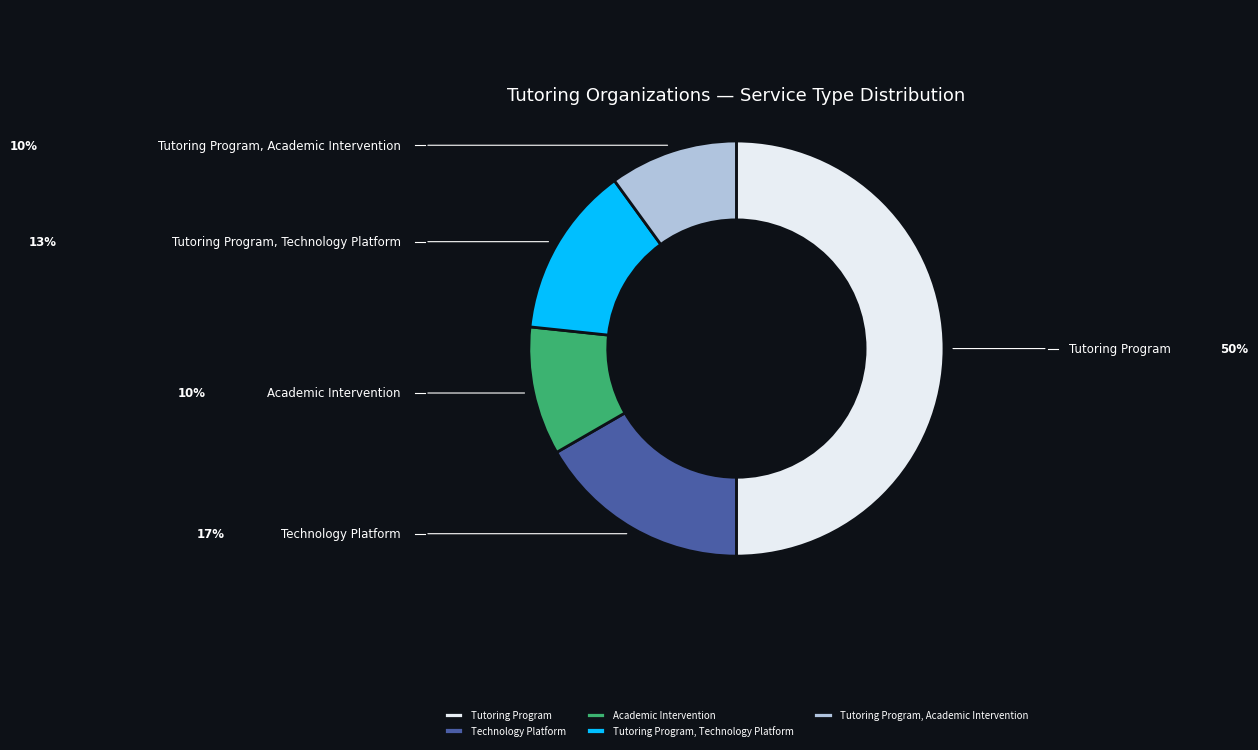

To the nearest percent, what is the difference between the largest and smallest slice percentages?

40%